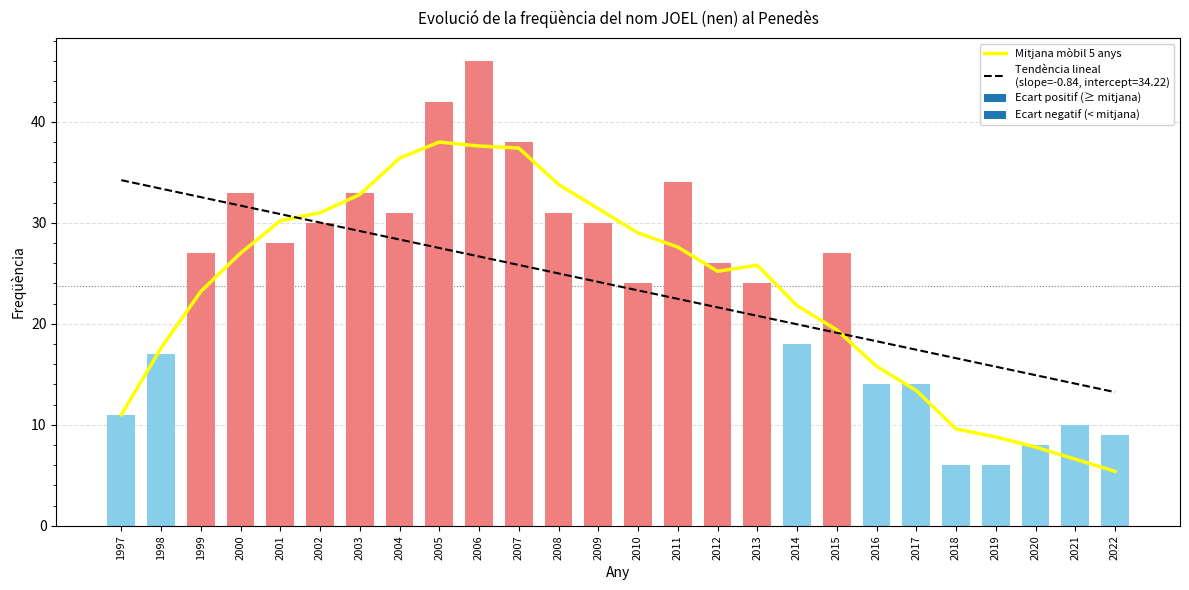

How many values are below 25?

12